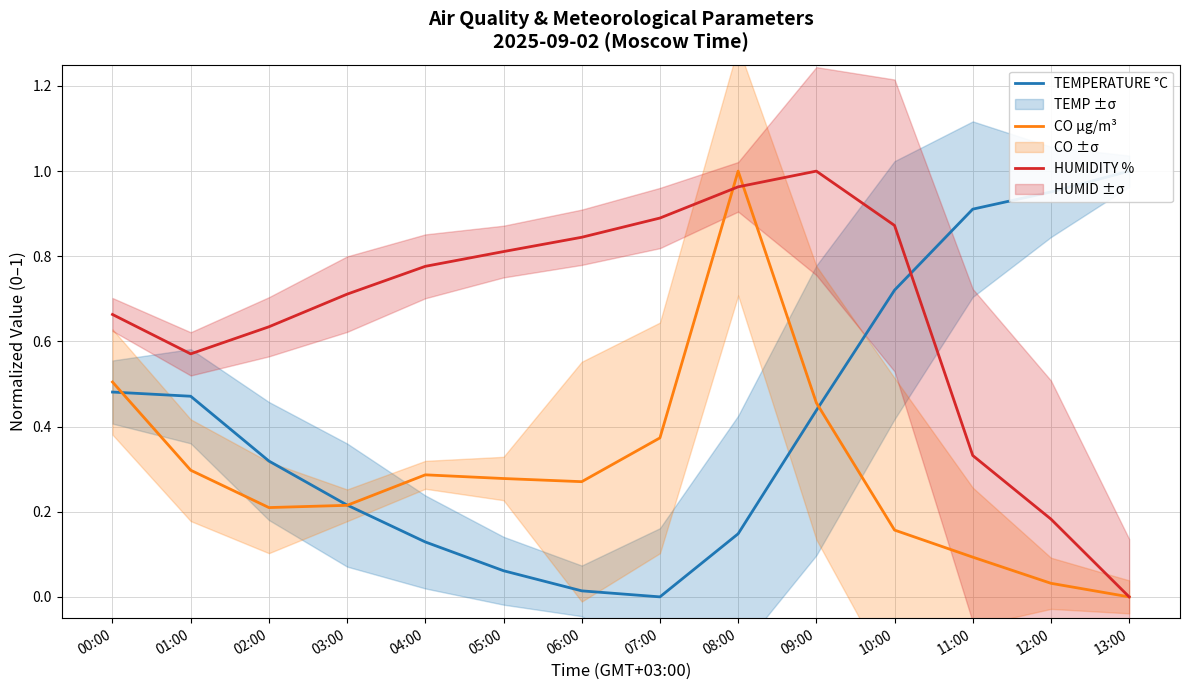

Reading left to right, extract all data points from this chart.

TEMPERATURE °C: 00:00=0.5	01:00=0.5	02:00=0.3	03:00=0.2	04:00=0.1	05:00=0.1	06:00=0.0	07:00=0.0	08:00=0.1	09:00=0.4	10:00=0.7	11:00=0.9	12:00=1.0	13:00=1.0
CO µg/m³: 00:00=0.5	01:00=0.3	02:00=0.2	03:00=0.2	04:00=0.3	05:00=0.3	06:00=0.3	07:00=0.4	08:00=1.0	09:00=0.5	10:00=0.2	11:00=0.1	12:00=0.0	13:00=0.0
HUMIDITY %: 00:00=0.7	01:00=0.6	02:00=0.6	03:00=0.7	04:00=0.8	05:00=0.8	06:00=0.8	07:00=0.9	08:00=1.0	09:00=1.0	10:00=0.9	11:00=0.3	12:00=0.2	13:00=0.0